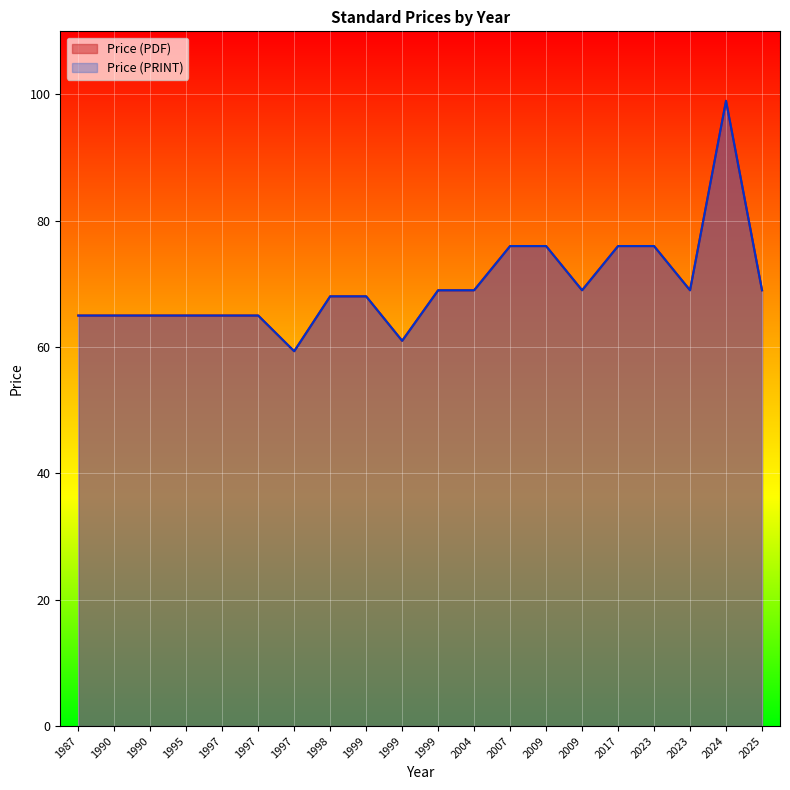

What is the lowest value of the Price (PRINT) series?

59.4